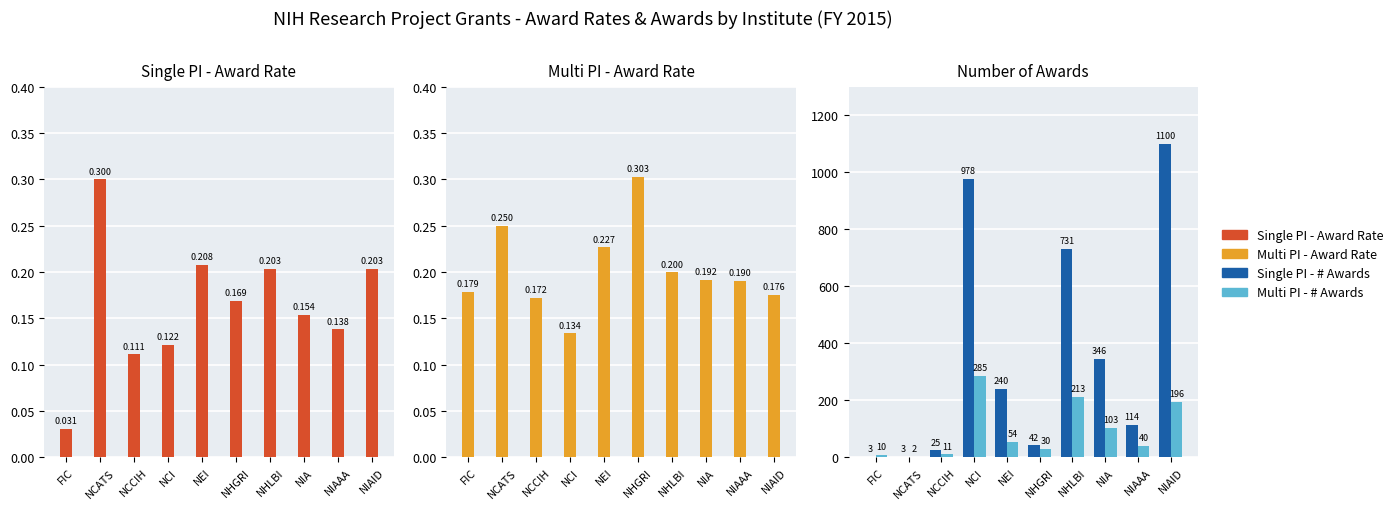

What is the greatest value displayed?

1100.0